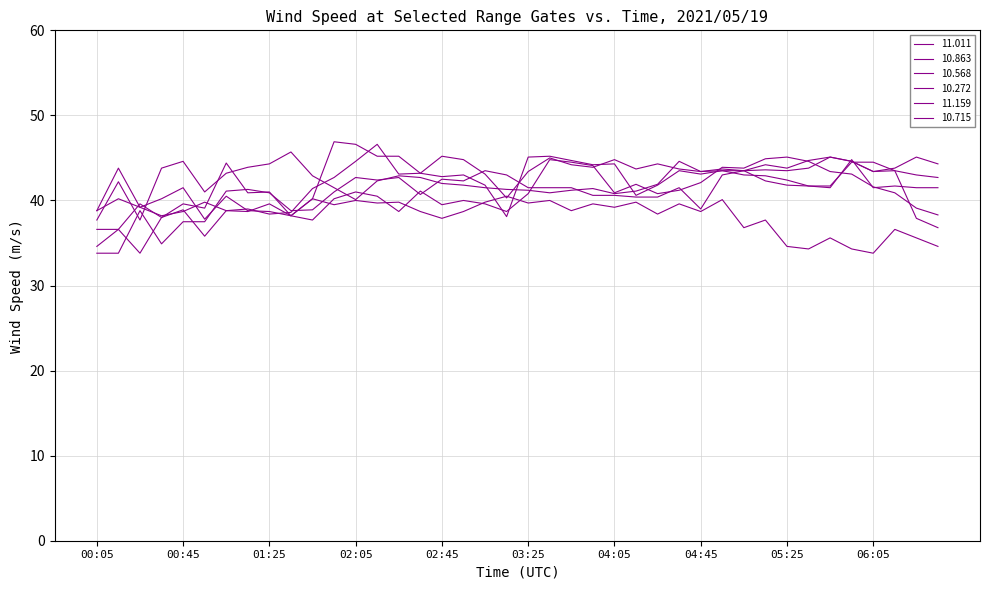

How many distinct data groups are displayed?

6